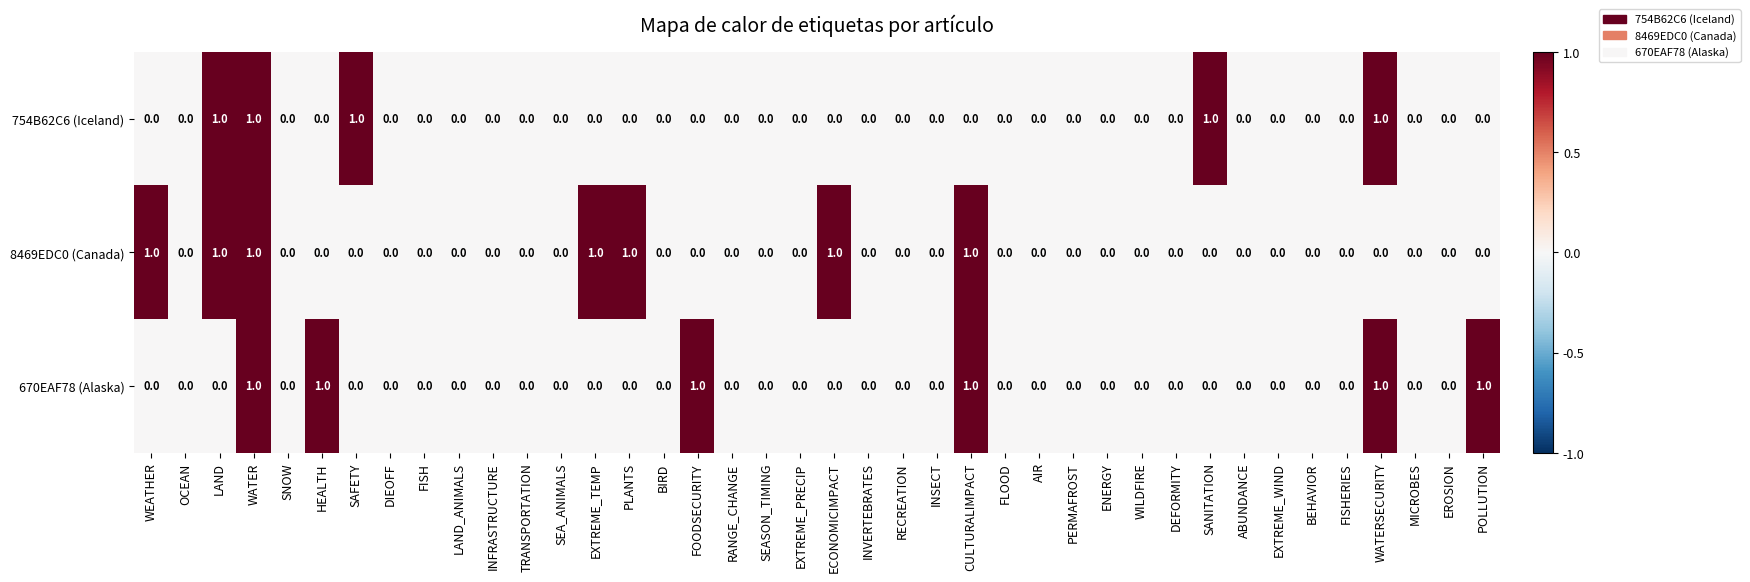

List the series in order of their overall mean, highest first.

8469EDC0 (Canada), 670EAF78 (Alaska), 754B62C6 (Iceland)